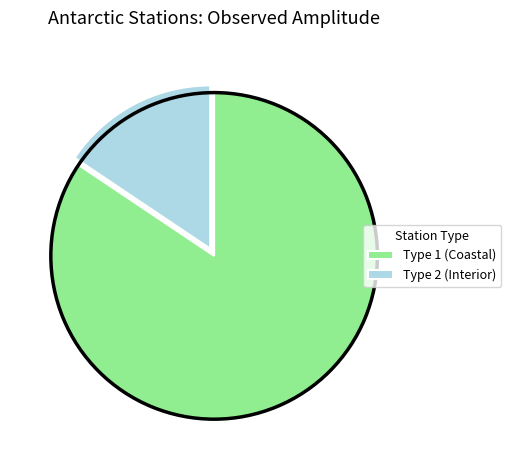

Is there any slice that represents more than half of the pie?

Yes